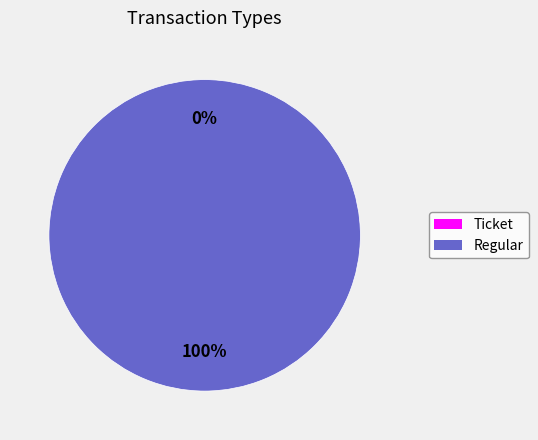

To the nearest percent, what is the difference between the Ticket and Regular slice percentages?

100%